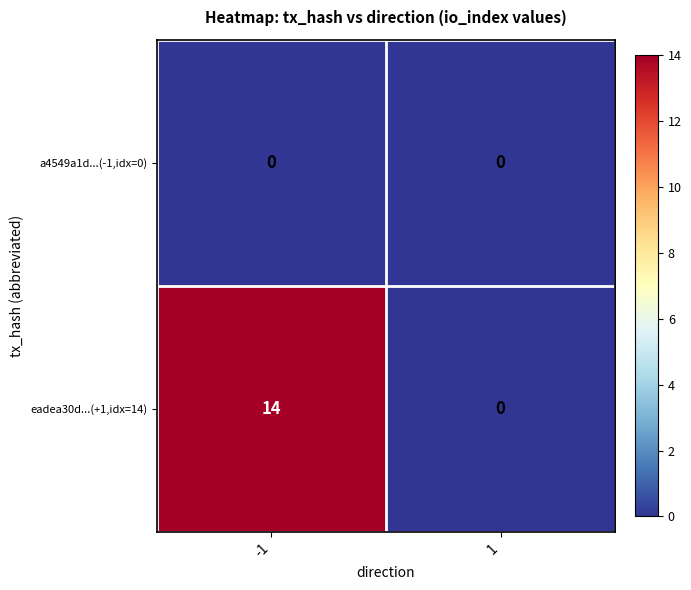

List the series in order of their peak value, highest first.

eadea30d...(+1,idx=14), a4549a1d...(-1,idx=0)